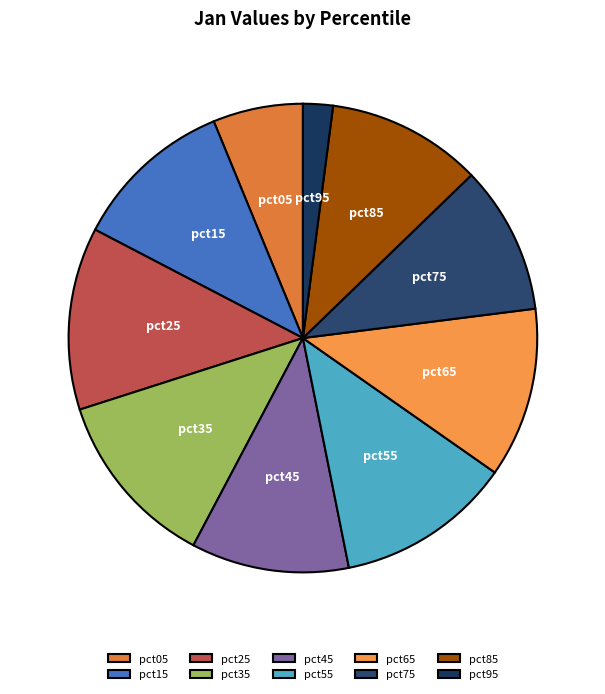

Which category has the smallest portion of the pie?

pct95